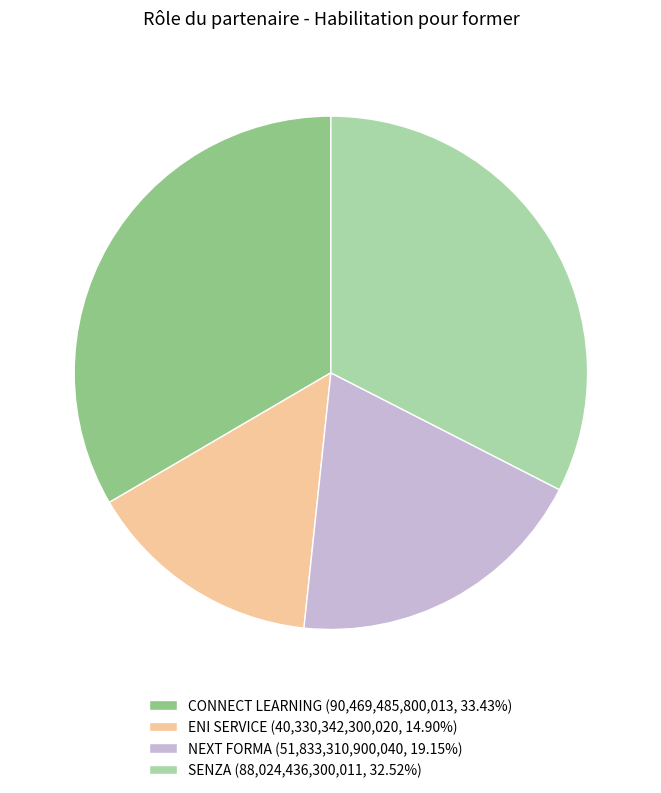

True or false: CONNECT LEARNING accounts for 33% of the total.

True